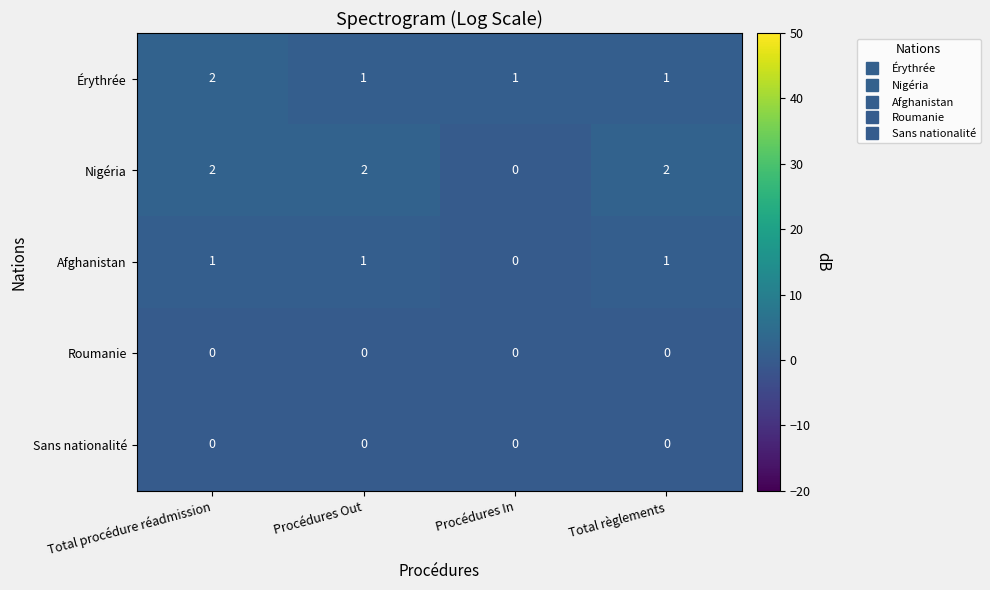

Which series has the largest total across all categories?

Nigéria